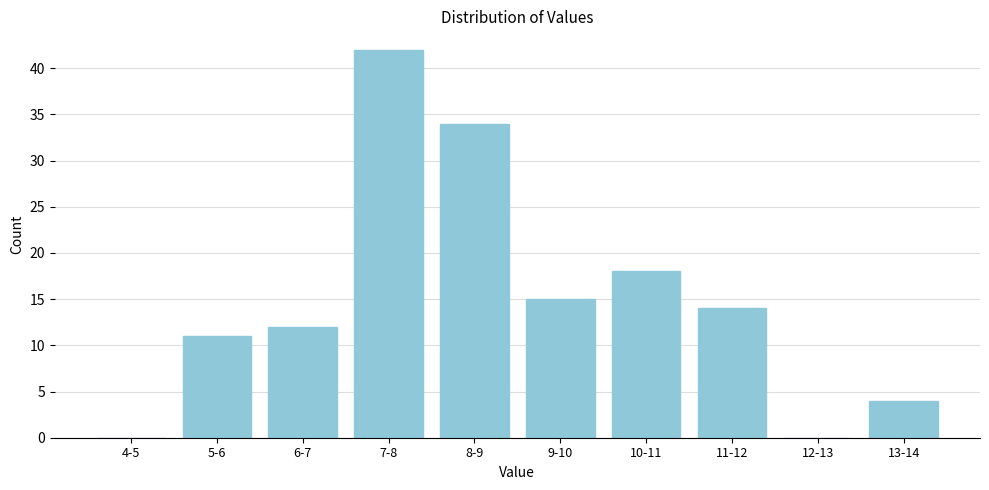

Reading left to right, list all the values displayed in this chart.

4-5=0	5-6=11	6-7=12	7-8=42	8-9=34	9-10=15	10-11=18	11-12=14	12-13=0	13-14=4